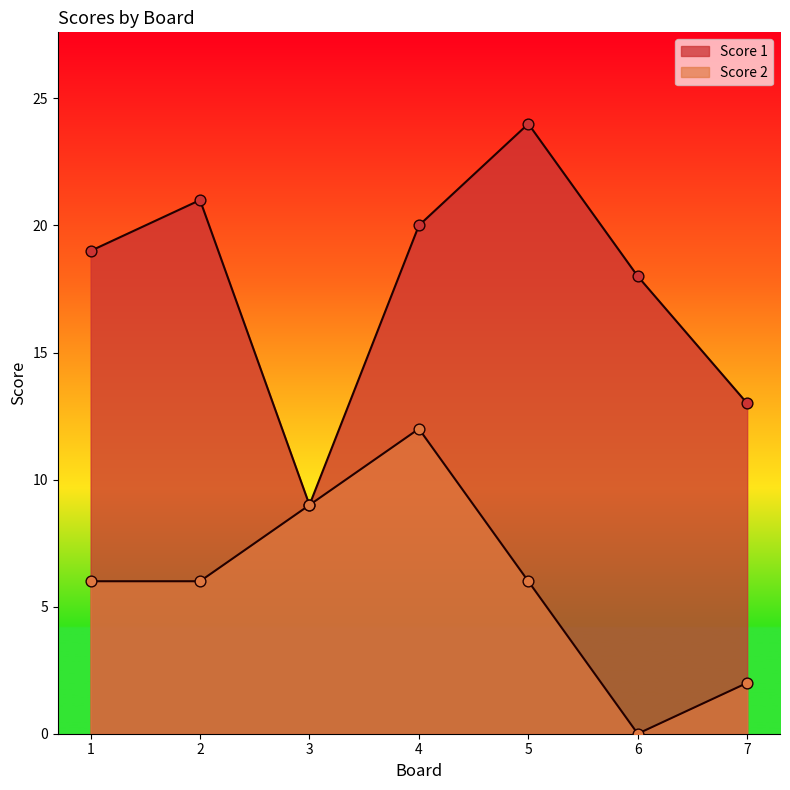

Which series reaches the minimum Y coordinate?

Score 2